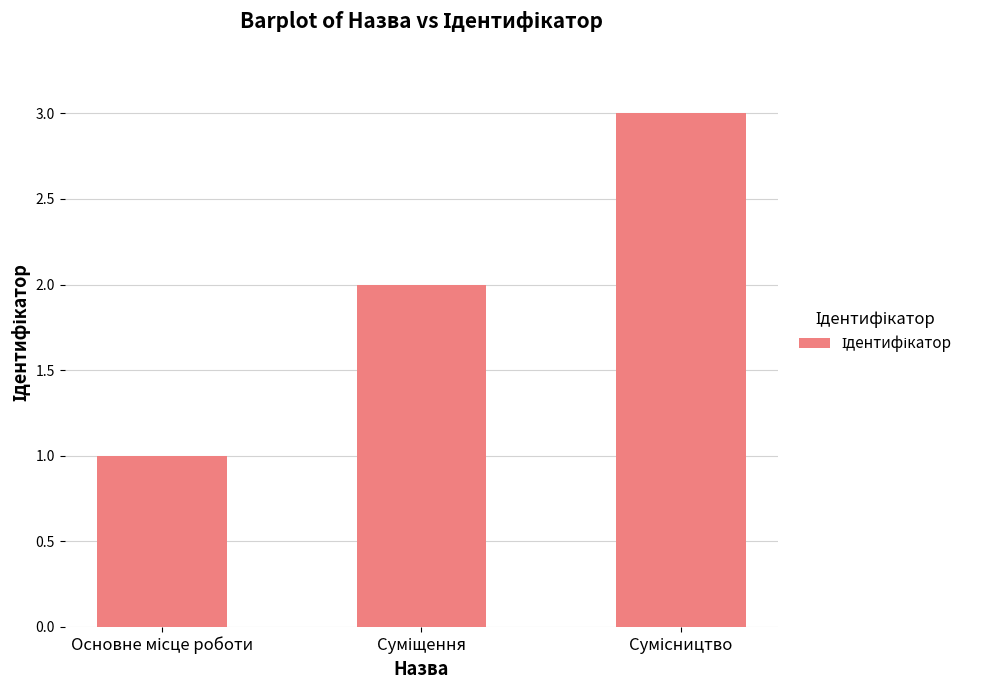

What is the average value?

2